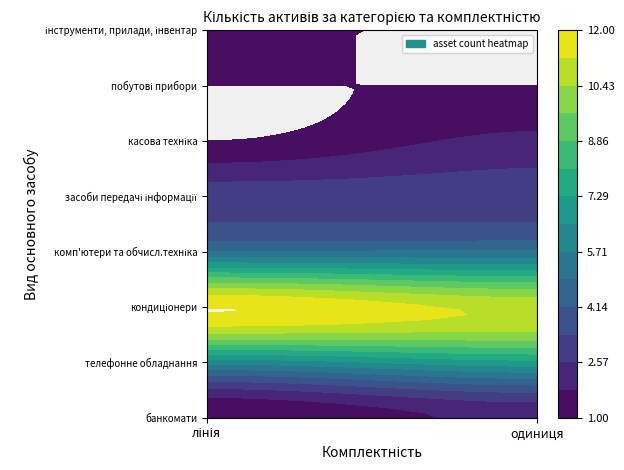

What is the total value across all series at одиниця?

32